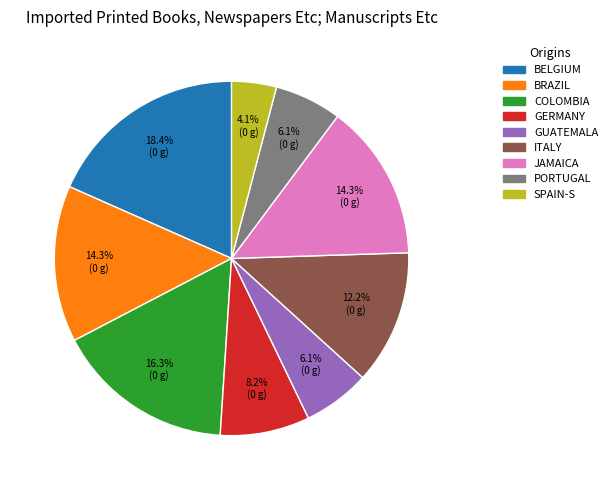

Count the number of slices in the pie.

9